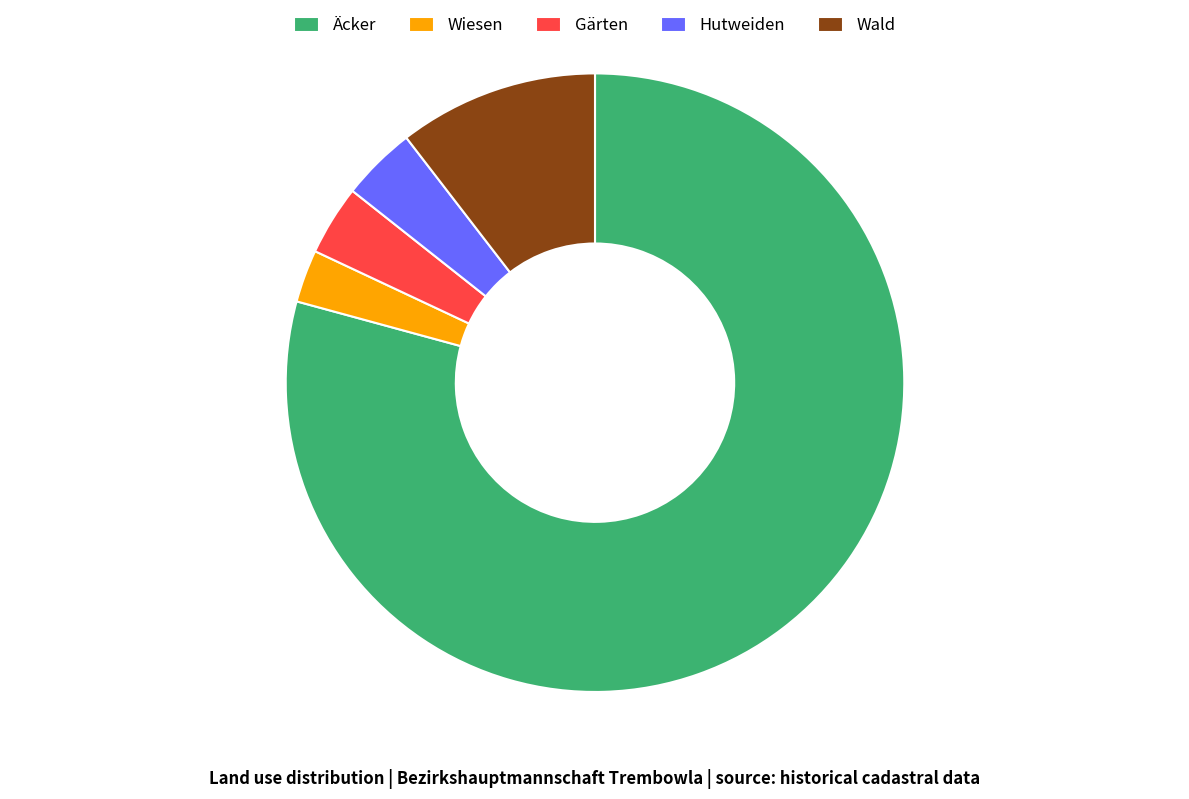

Between Wiesen and Wald, which is larger?

Wald